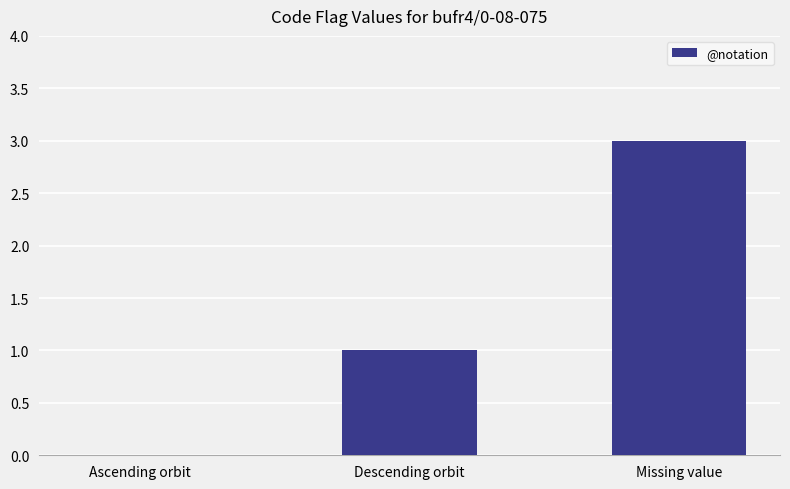

What is the approximate value at Descending orbit?

1